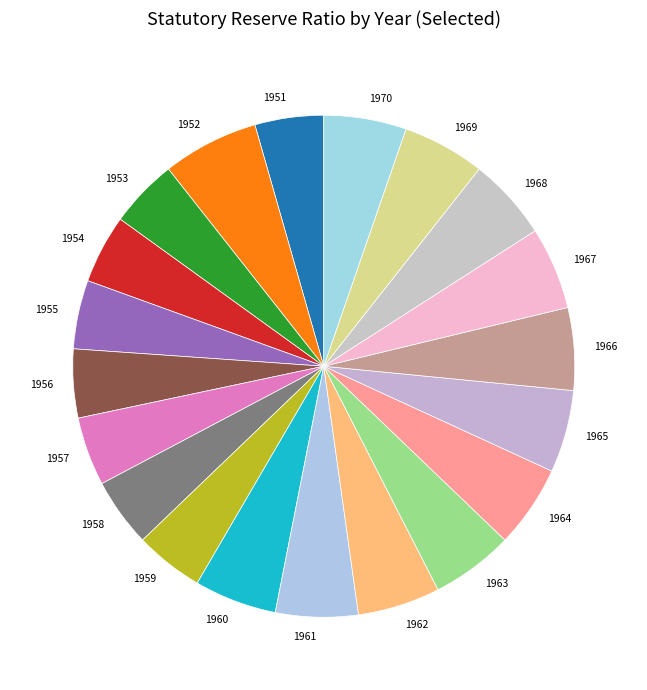

Count the number of slices in the pie.

20